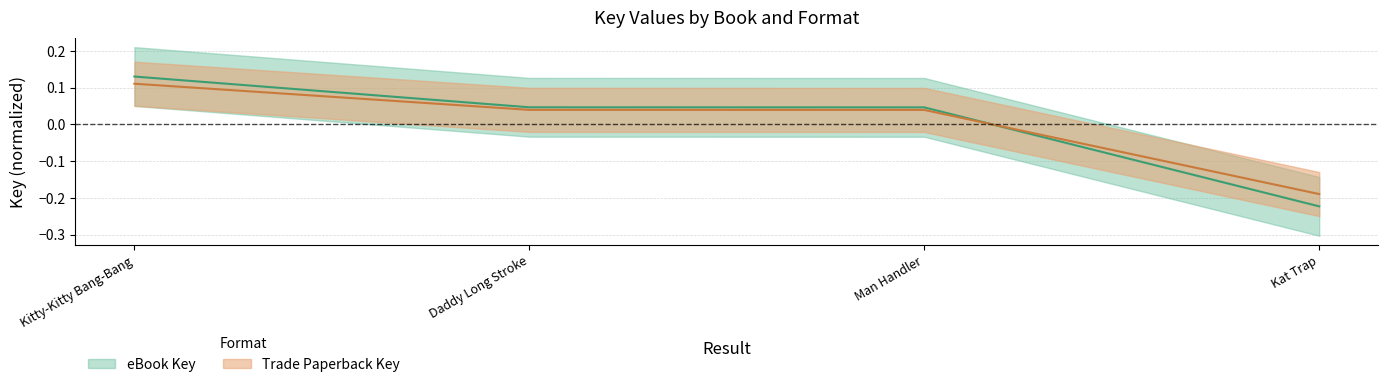

Is it true that Trade Paperback Key equals 0.0 at Man Handler?

False